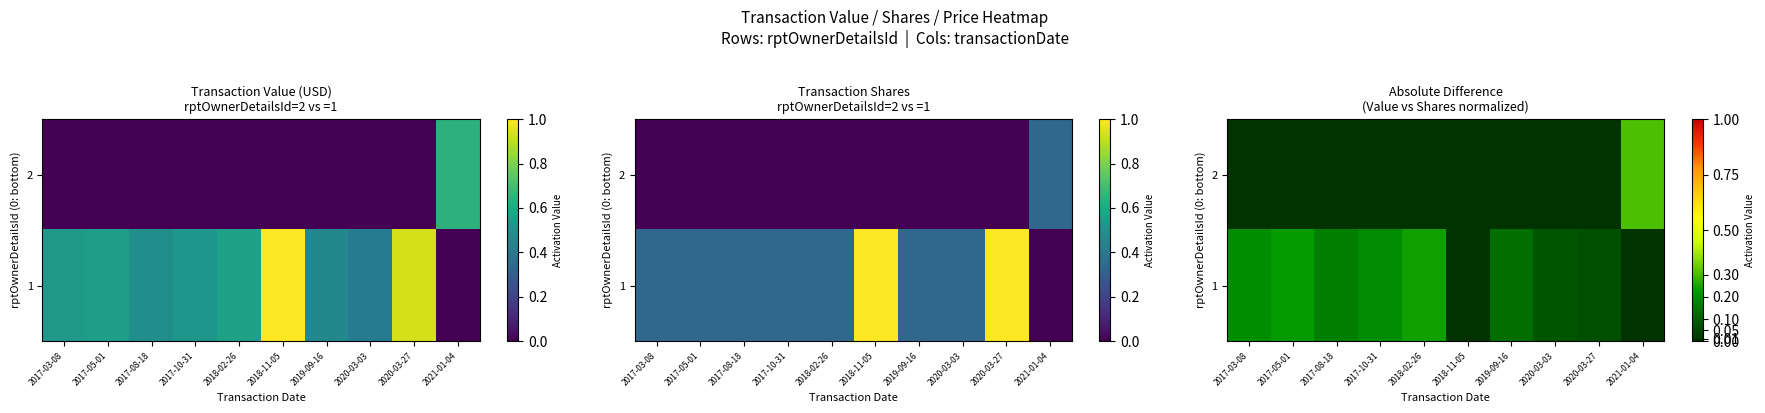

The 1 series shows 0.1 at 2017-08-18. True or false?

False